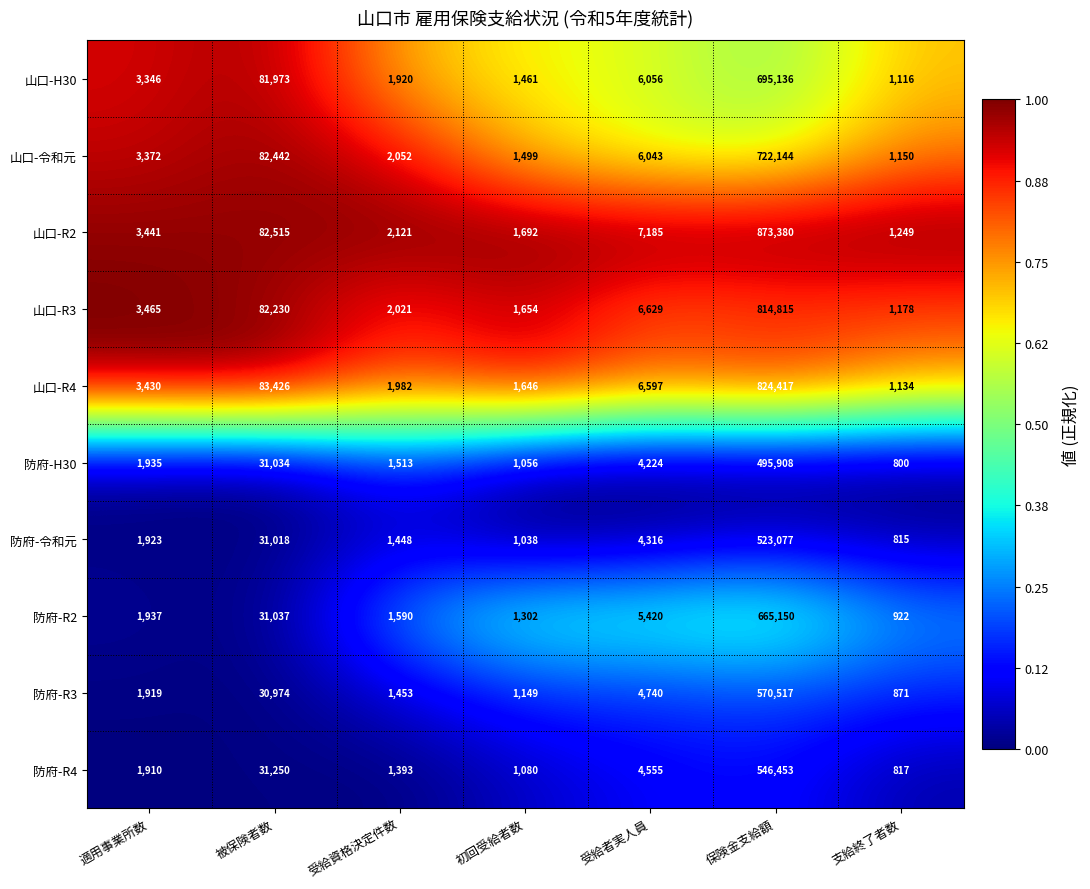

What is the spread (max minus min) of values at 保険金支給額?

377472